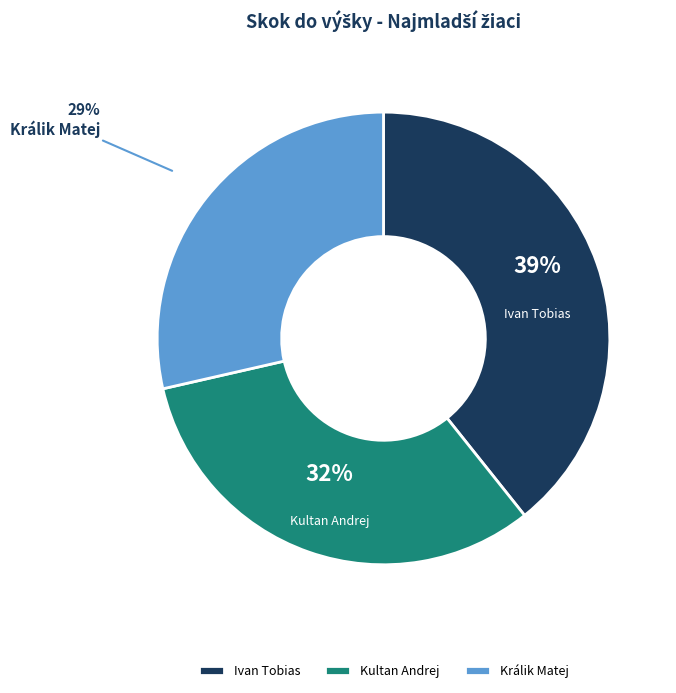

Which slice is the smallest?

Králik Matej